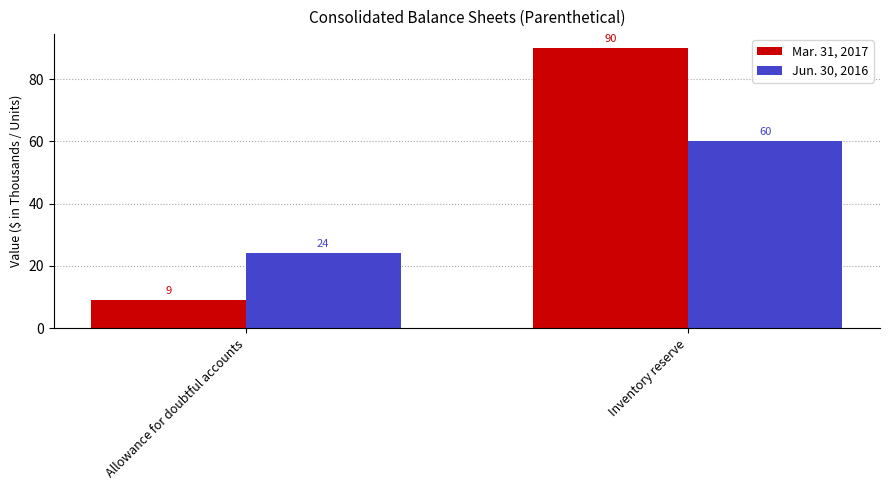

What is the average value of the Jun. 30, 2016 series?

42